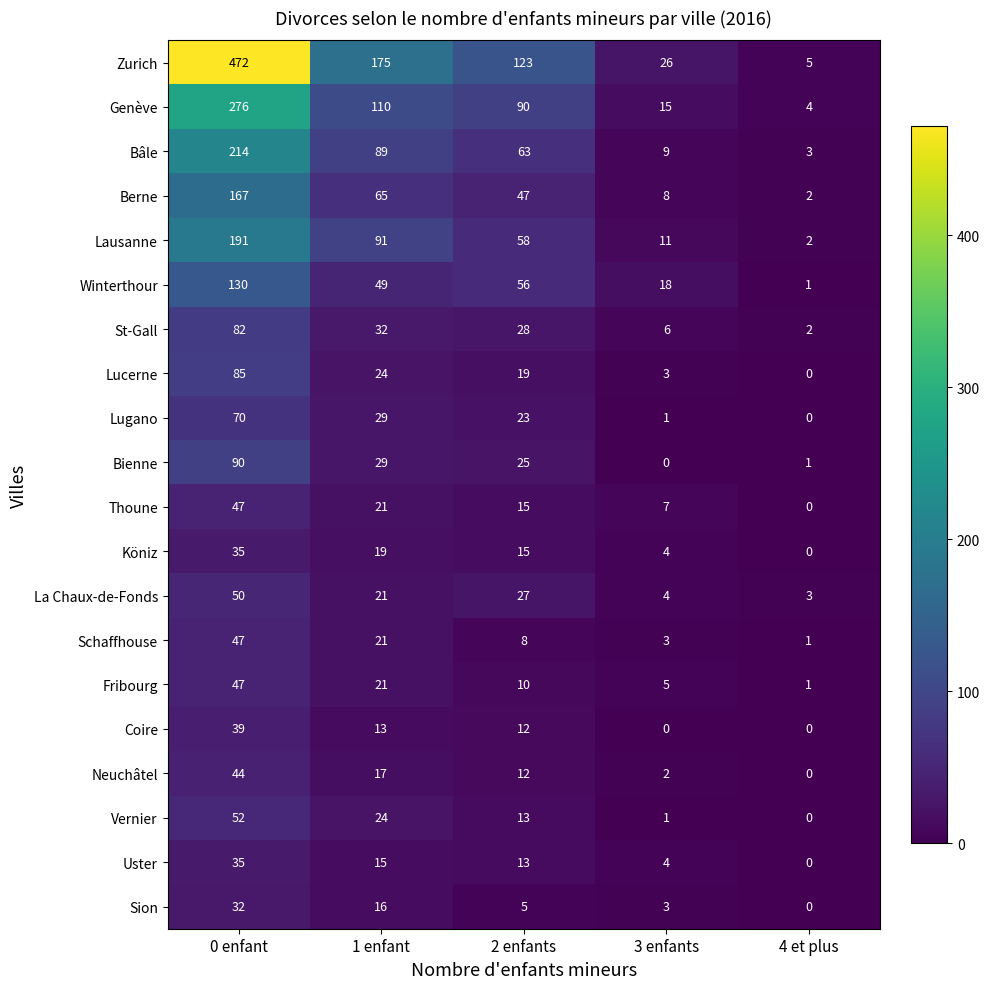

What is the sum of all Neuchâtel values?

75